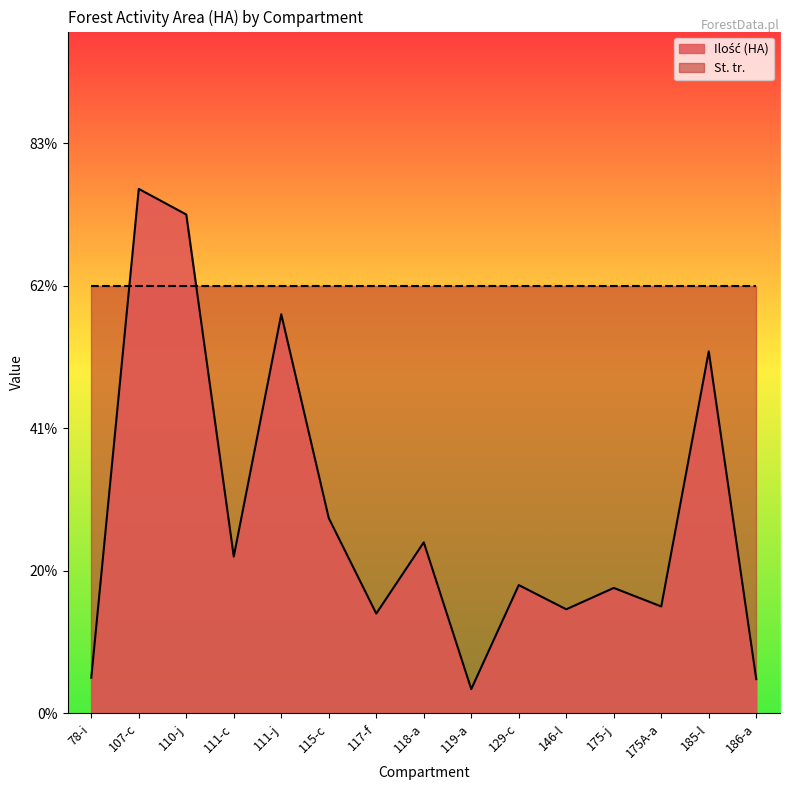

How many lines are shown in the chart?

1